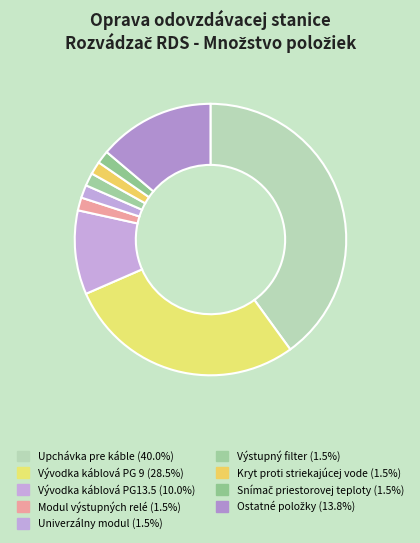

How many segments does this pie chart have?

9